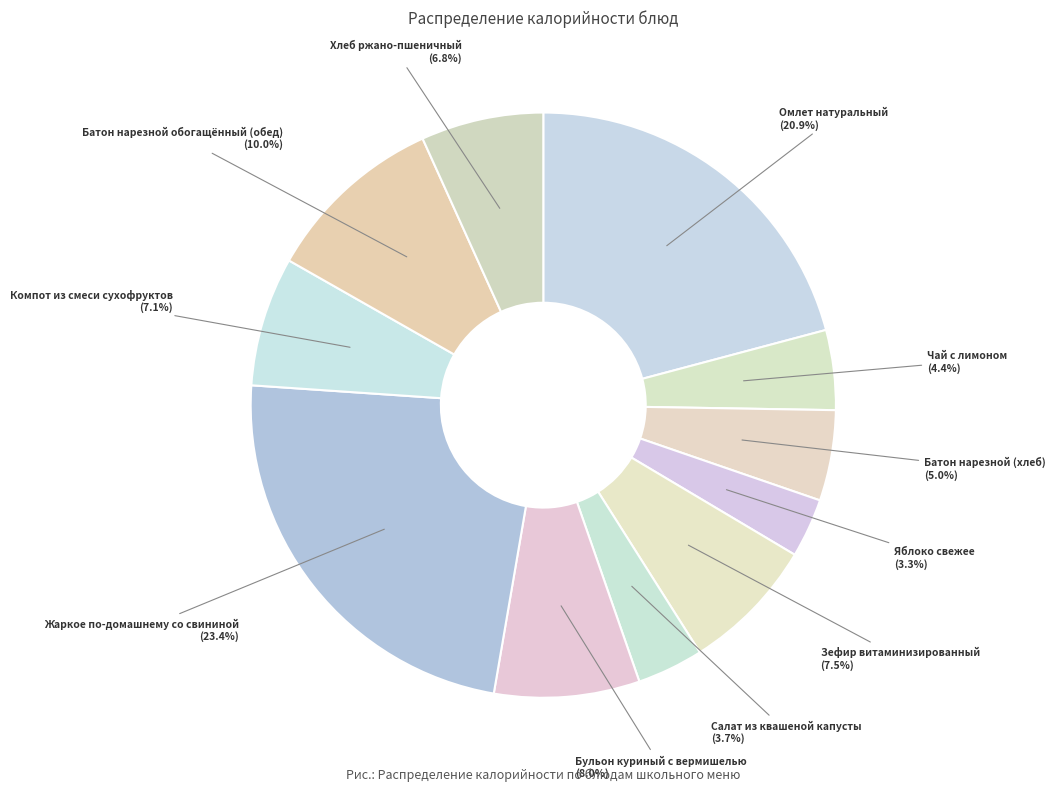

What percentage is the Салат из квашеной капусты slice, to the nearest percent?

4%